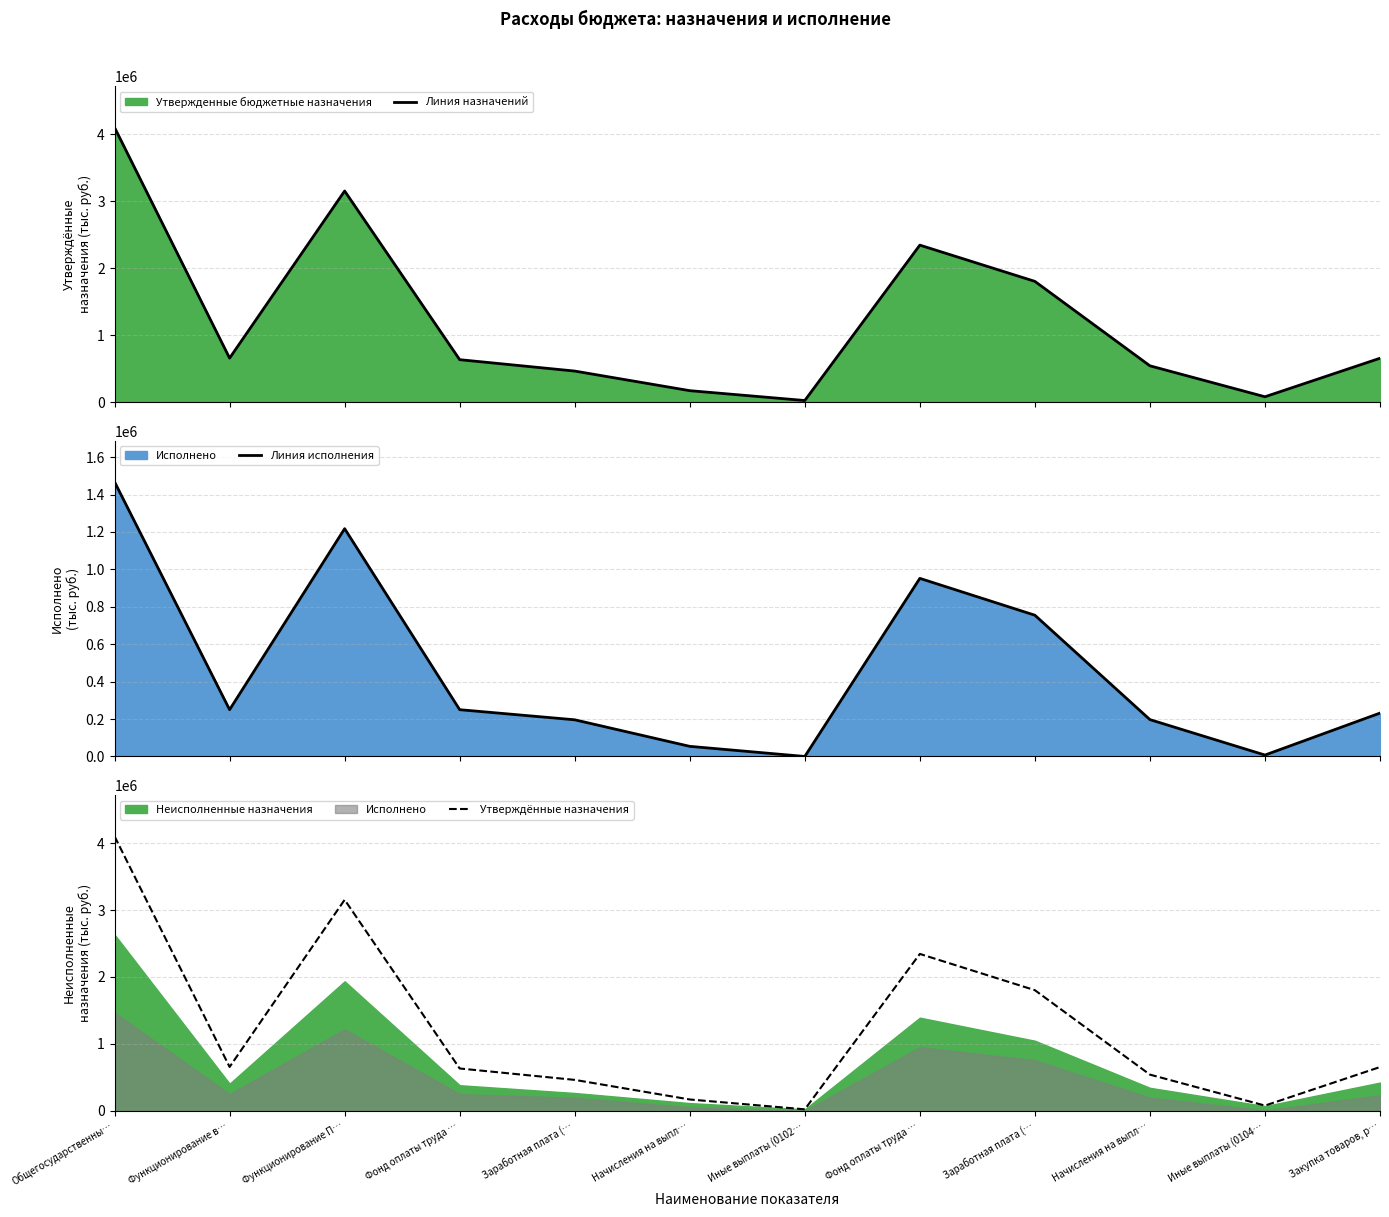

True or false: Утверждённые назначения and Линия назначений intersect in this chart.

False